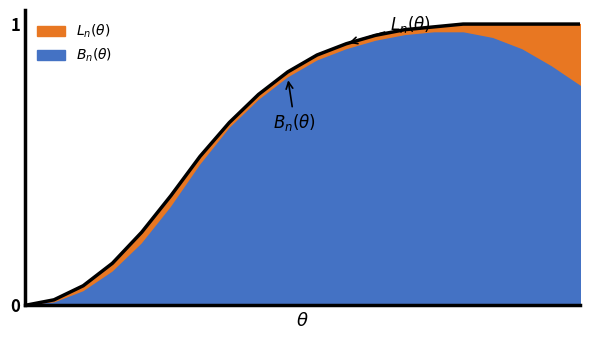

What is the greatest value displayed?

1.0